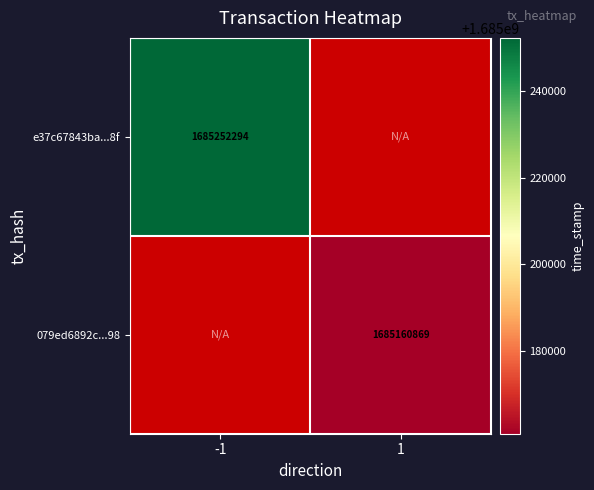

True or false: e37c67843ba...8f has a value of 640113625 at -1.

False